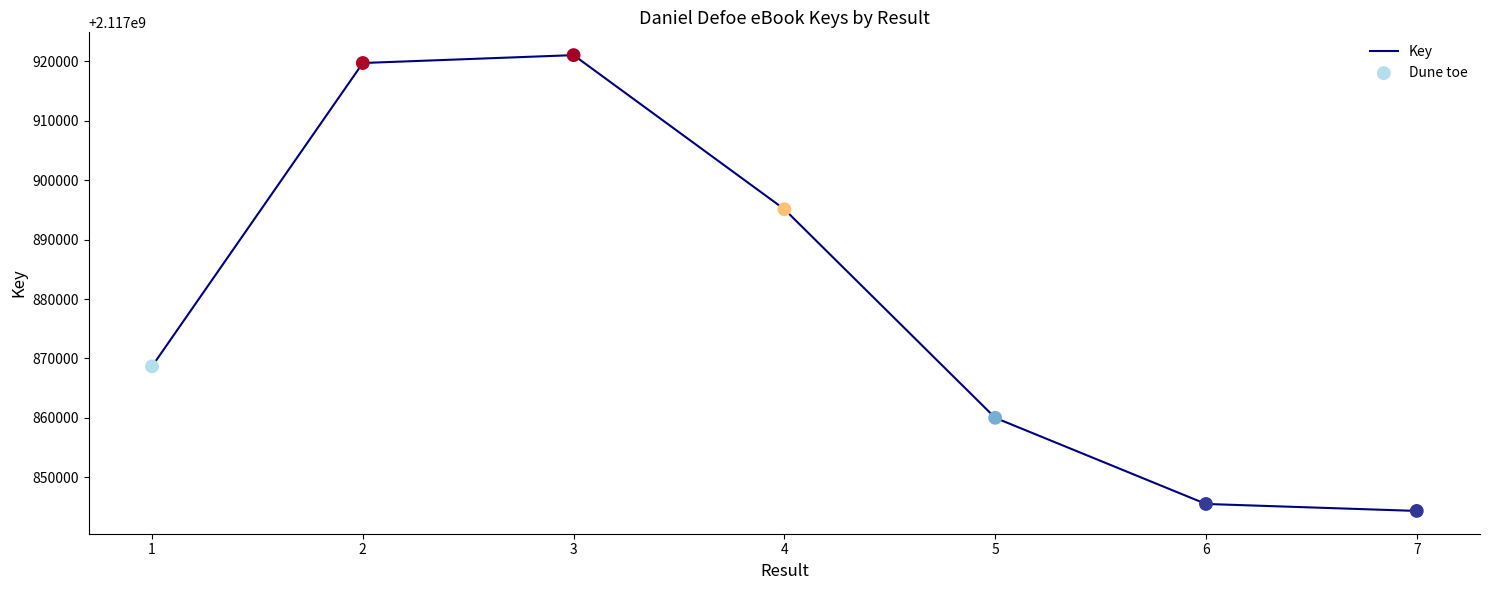

What is the sum of all values?

14825154387